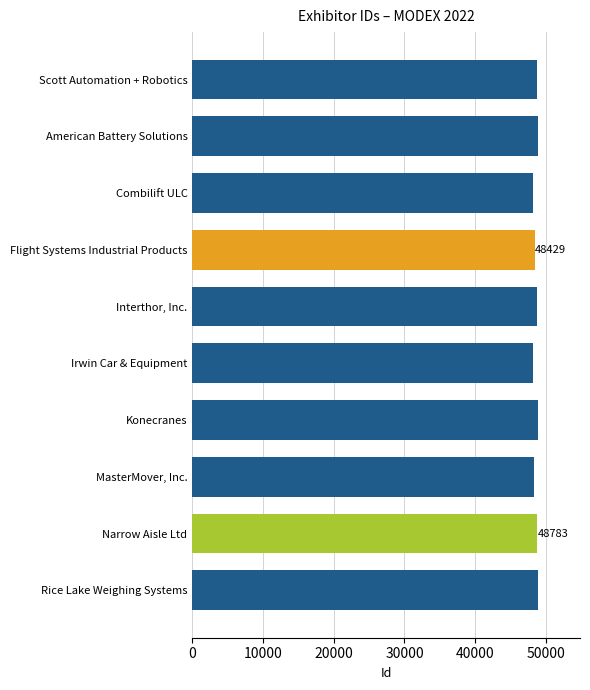

What is the ratio of the value at Combilift ULC to the value at MasterMover, Inc.?

1.0